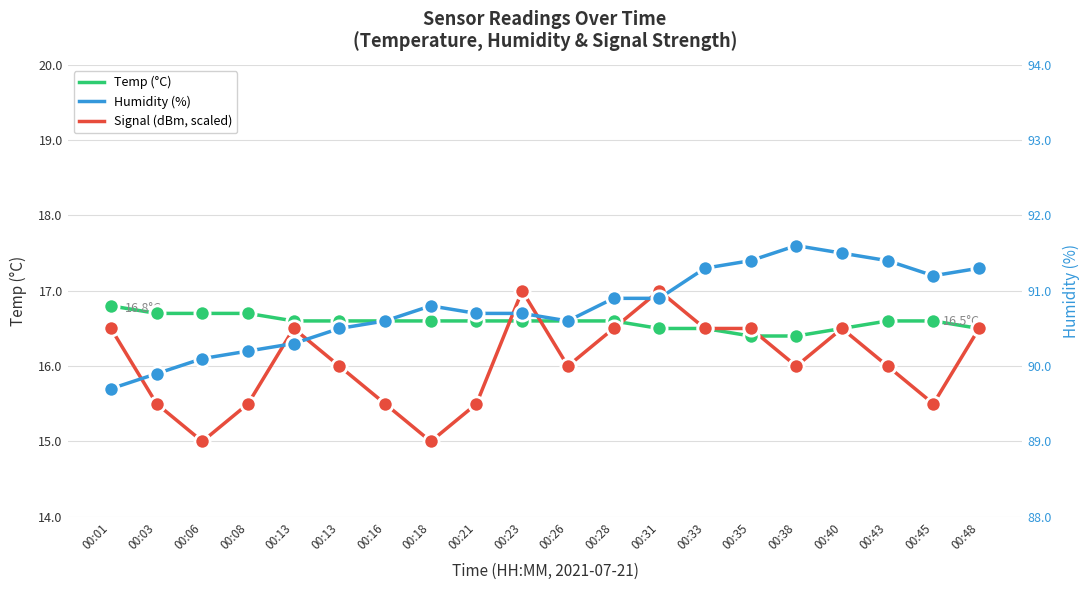

Which series has the largest Y range (max minus min)?

Signal (dBm, scaled)